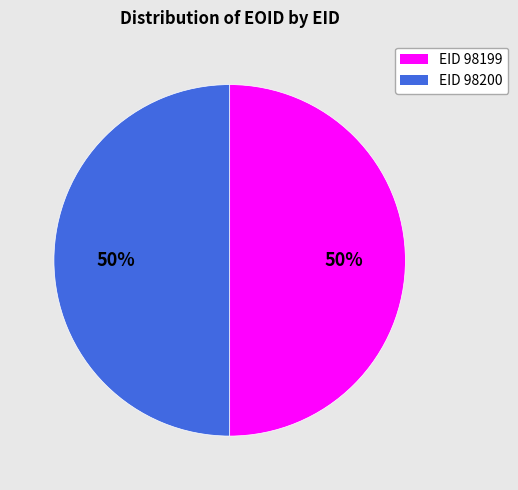

How many segments does this pie chart have?

2